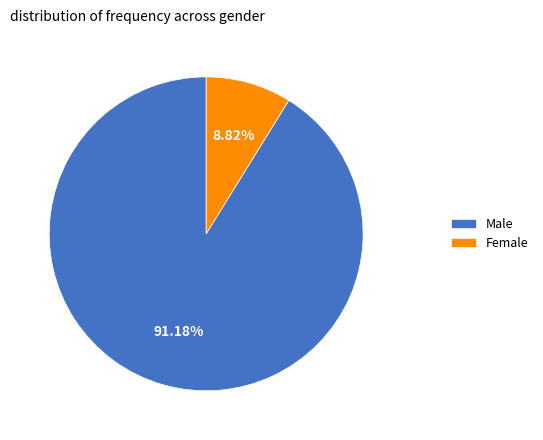

What is the total percentage of Female and Male?

100.0%